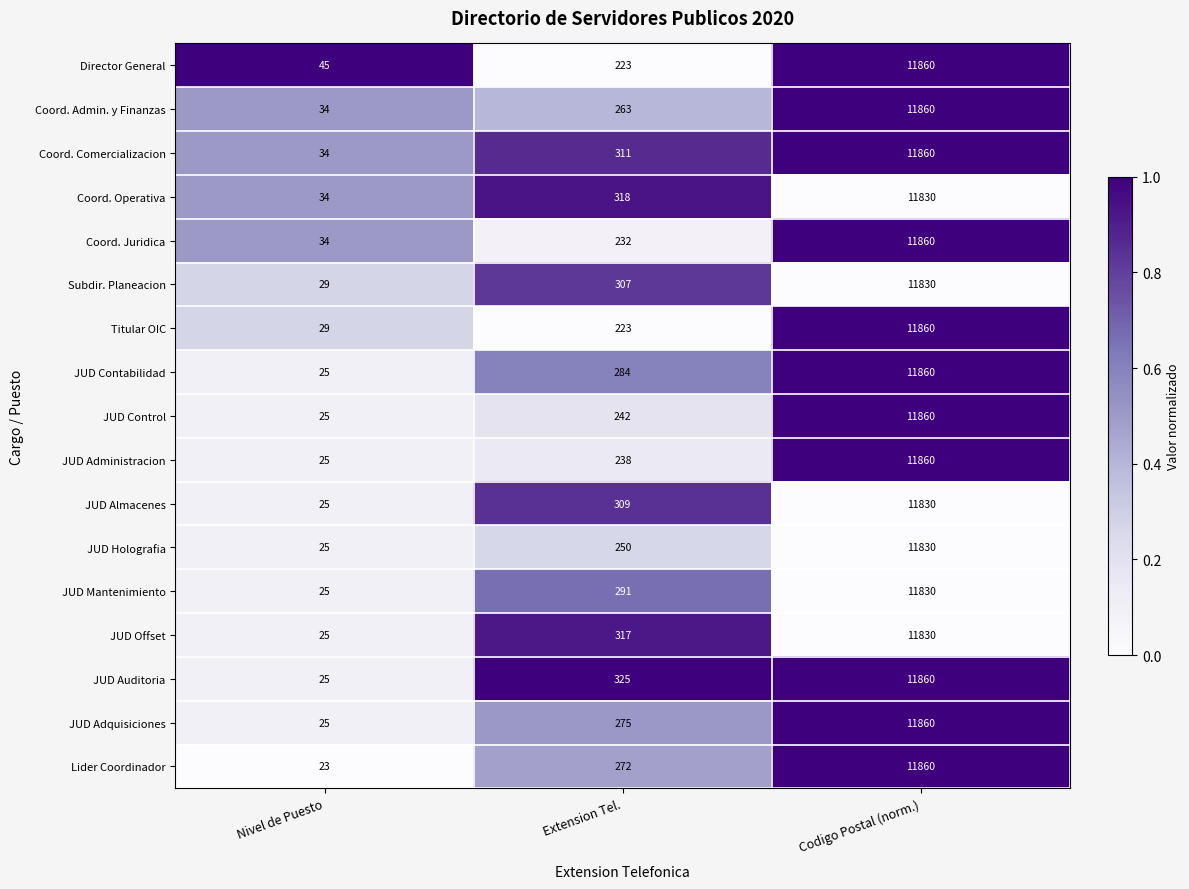

The value of Coord. Operativa at Extension Tel. is 318. True or false?

True